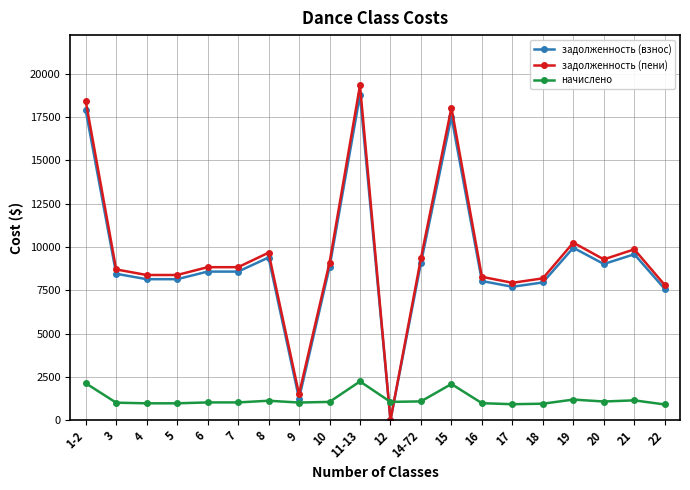

After their last crossing, which series has the higher values: начислено or задолженность (пени)?

задолженность (пени)